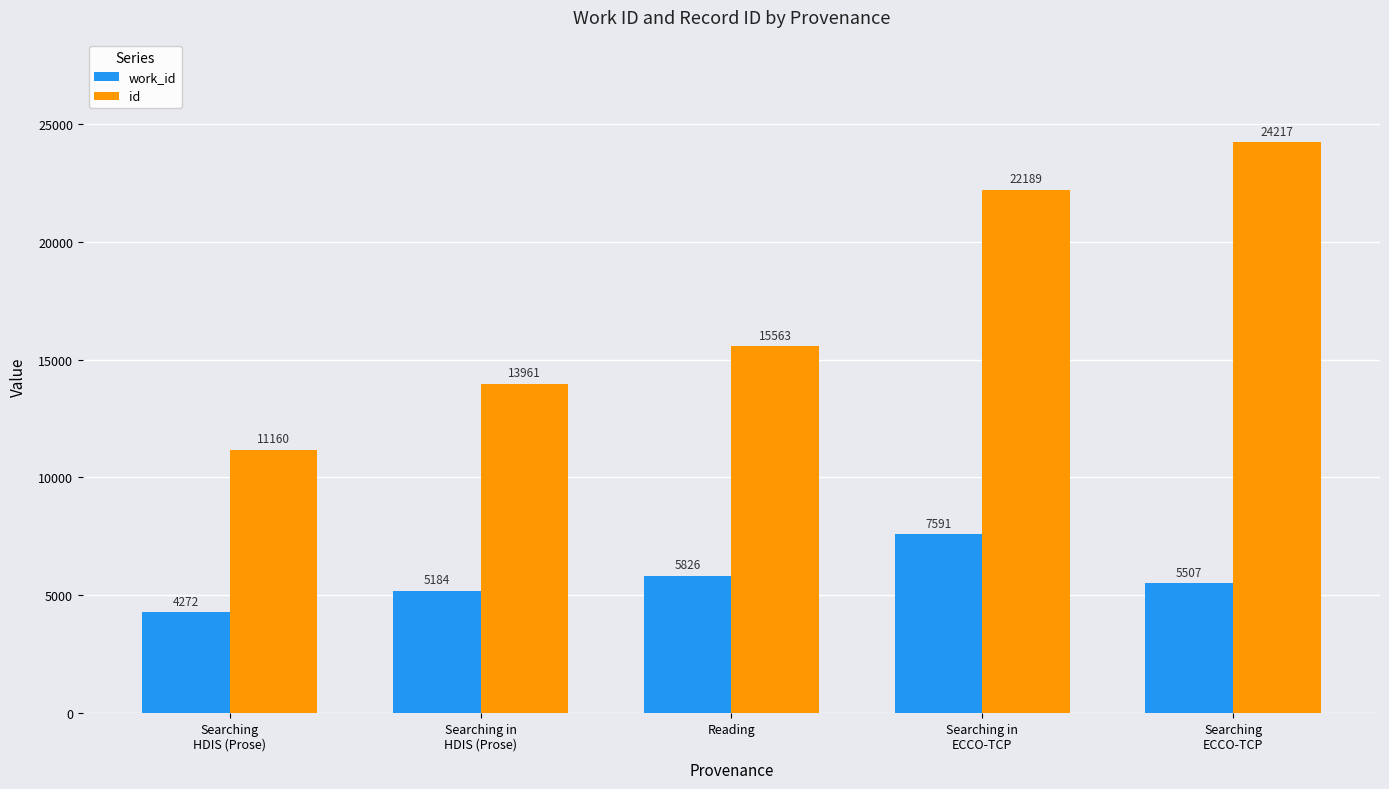

Rank the series by their maximum value, from lowest to highest.

work_id, id